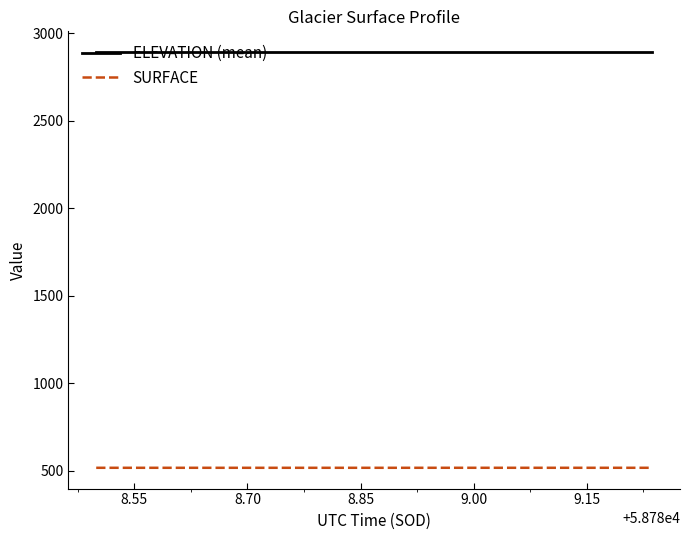

True or false: SURFACE and ELEVATION (mean) intersect in this chart.

False